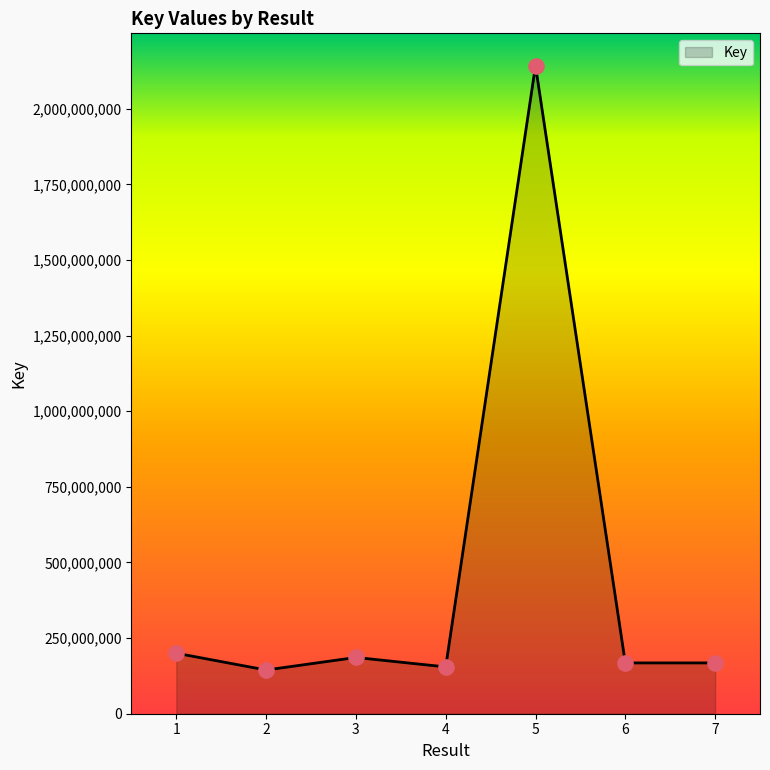

Approximately how many times larger is the value at 3 compared to 7?

1.1